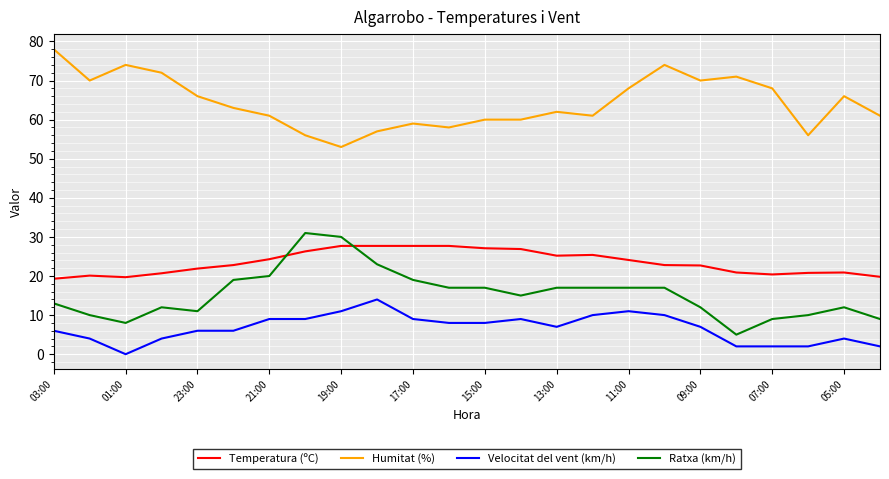

What is the difference between the maximum and minimum values in the Humitat (%) series?

25.0